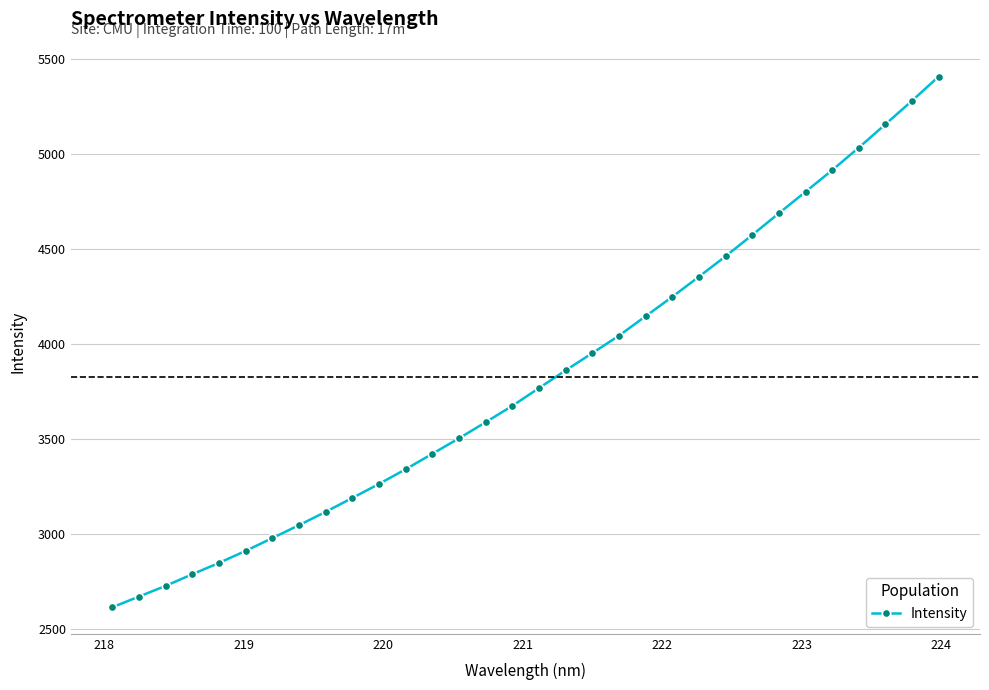

What is the value of the 22nd point from the left?

4247.7